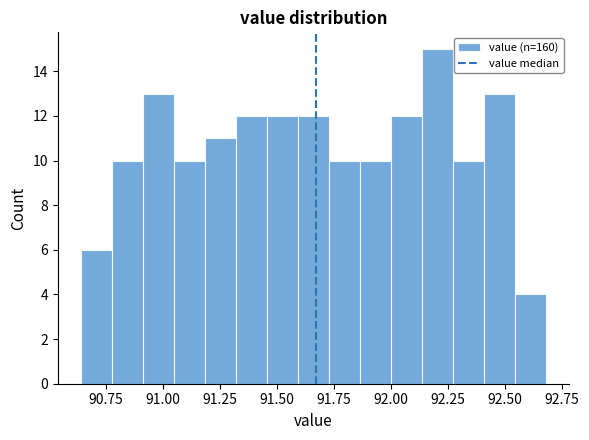

Around what value on the x-axis is the tallest bar? Give the approximate position of its centre, as read against the axis.

92.20